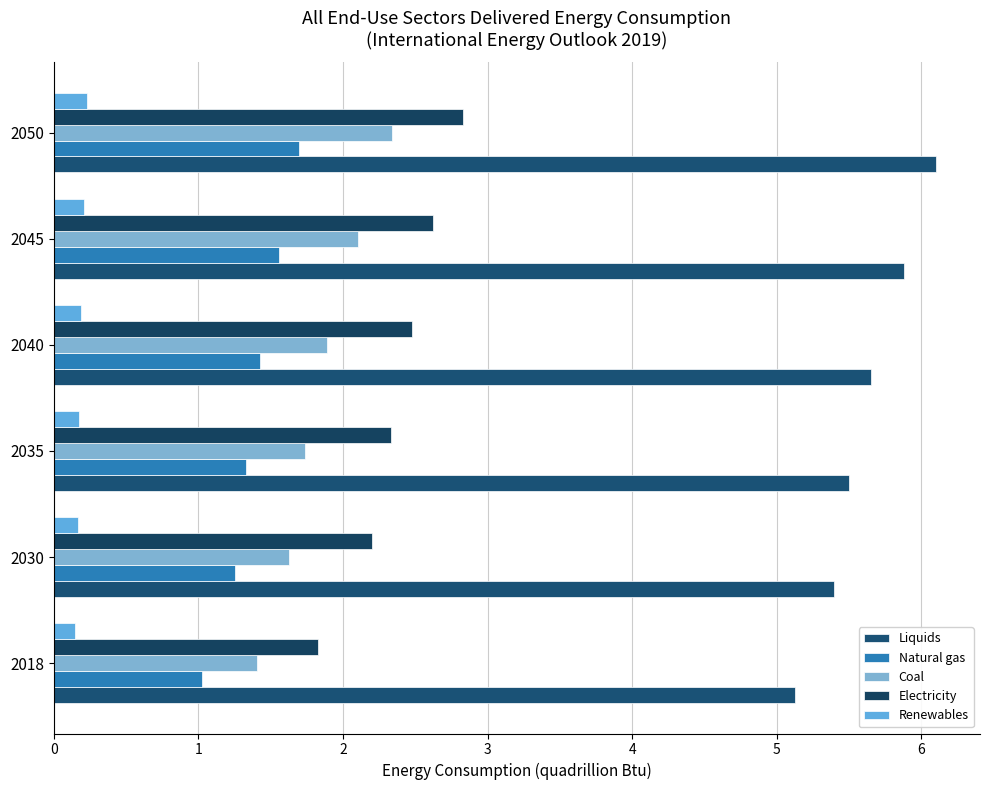

How many distinct data groups are displayed?

5